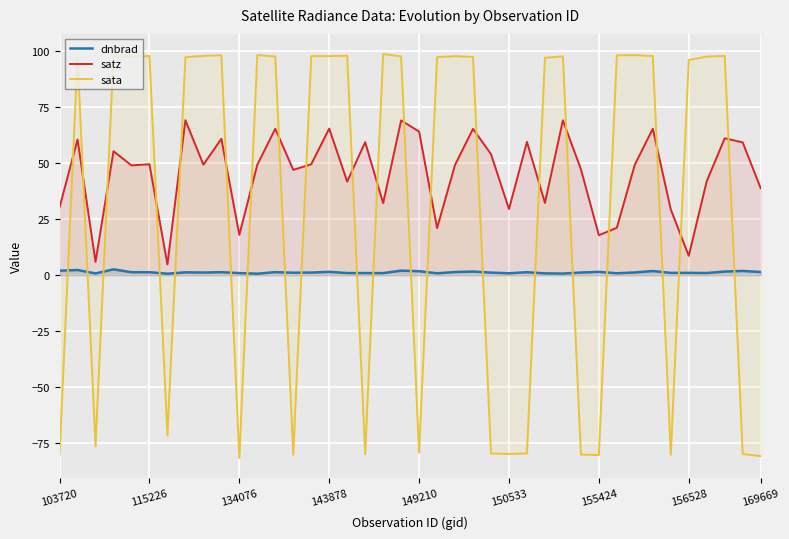

True or false: dnbrad and satz intersect in this chart.

False